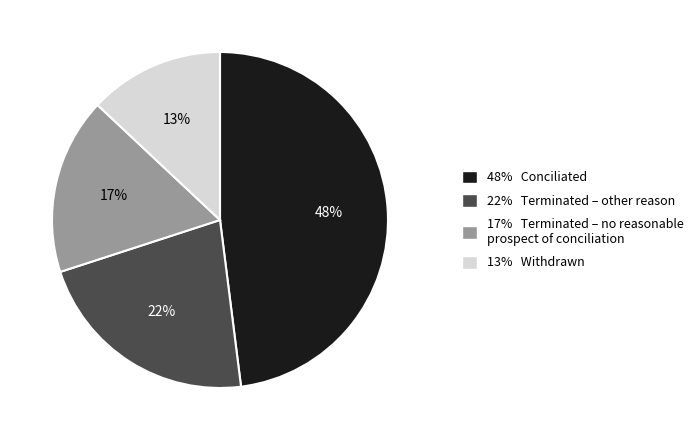

The 48% Conciliated slice represents 39% of the pie. True or false?

False